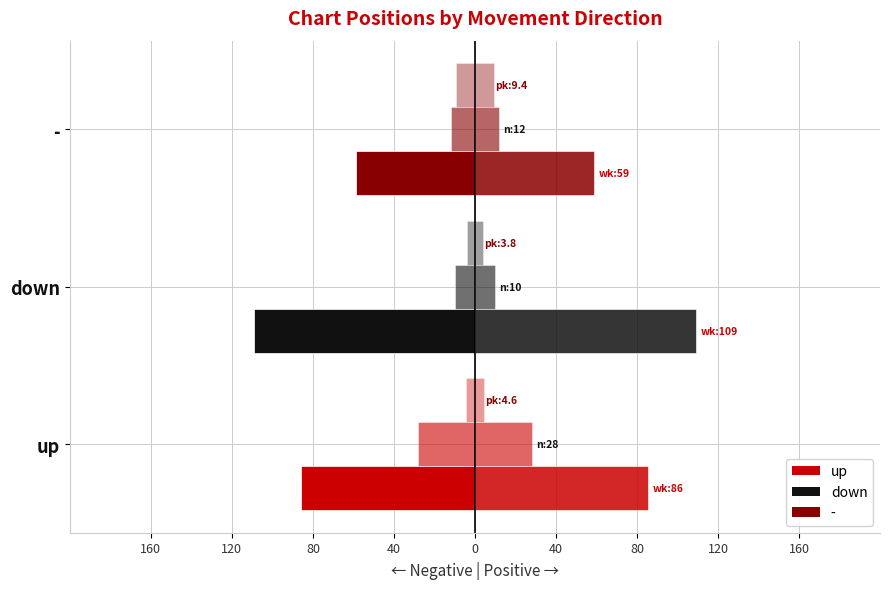

How many bars are there in total?

18